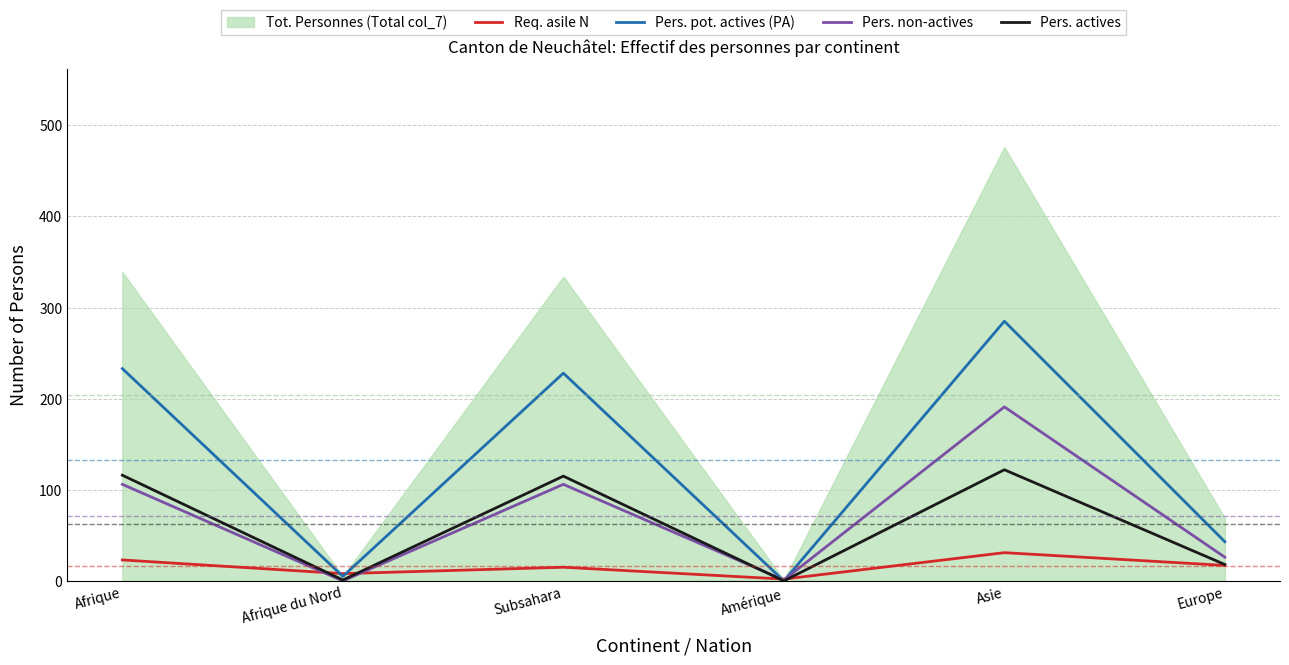

Is it true that Req. asile N equals 15 at Subsahara?

True